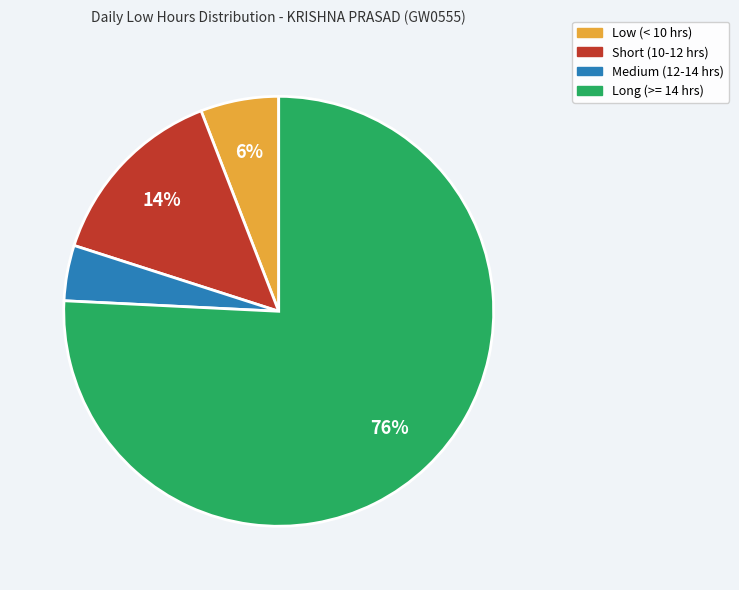

Is there a majority slice in this chart?

Yes